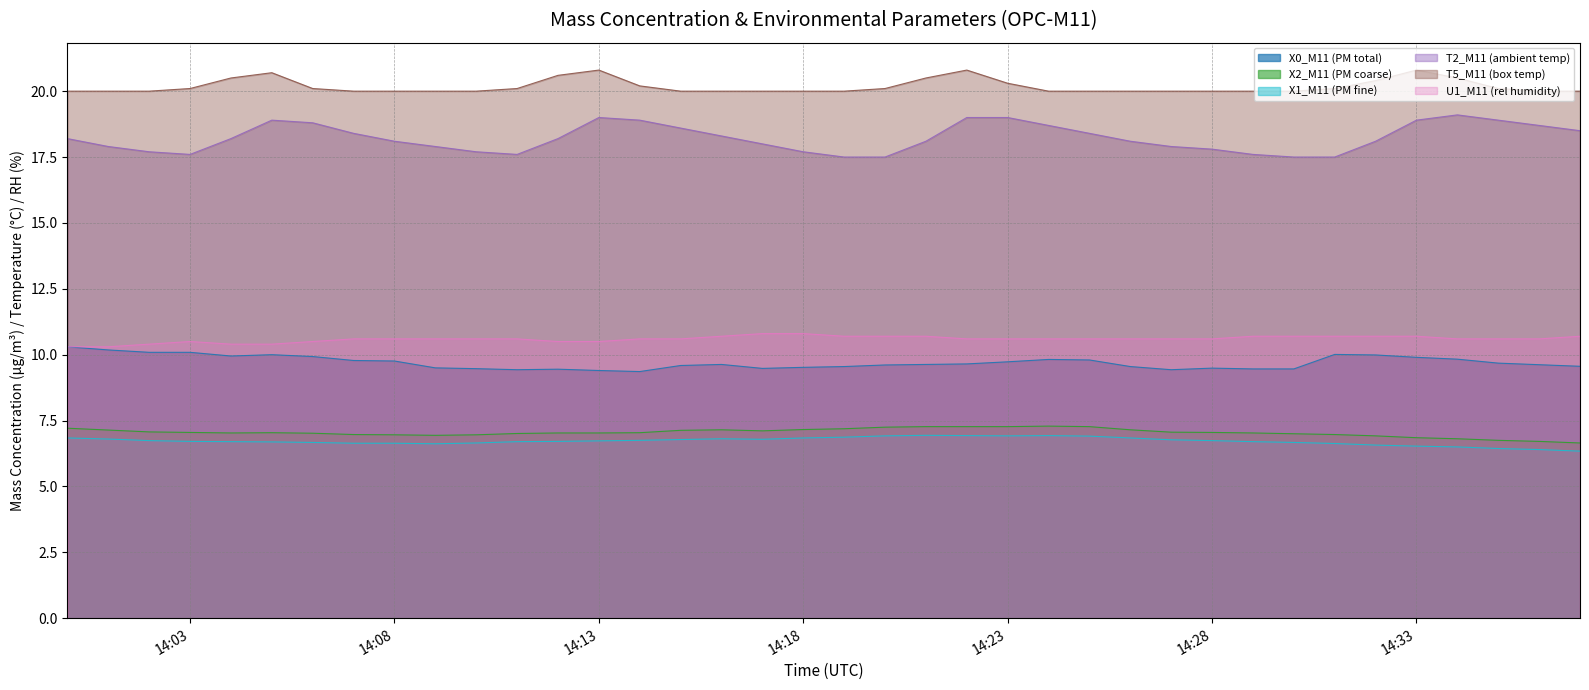

Which series has the widest spread of values?

T2_M11 (ambient temp)